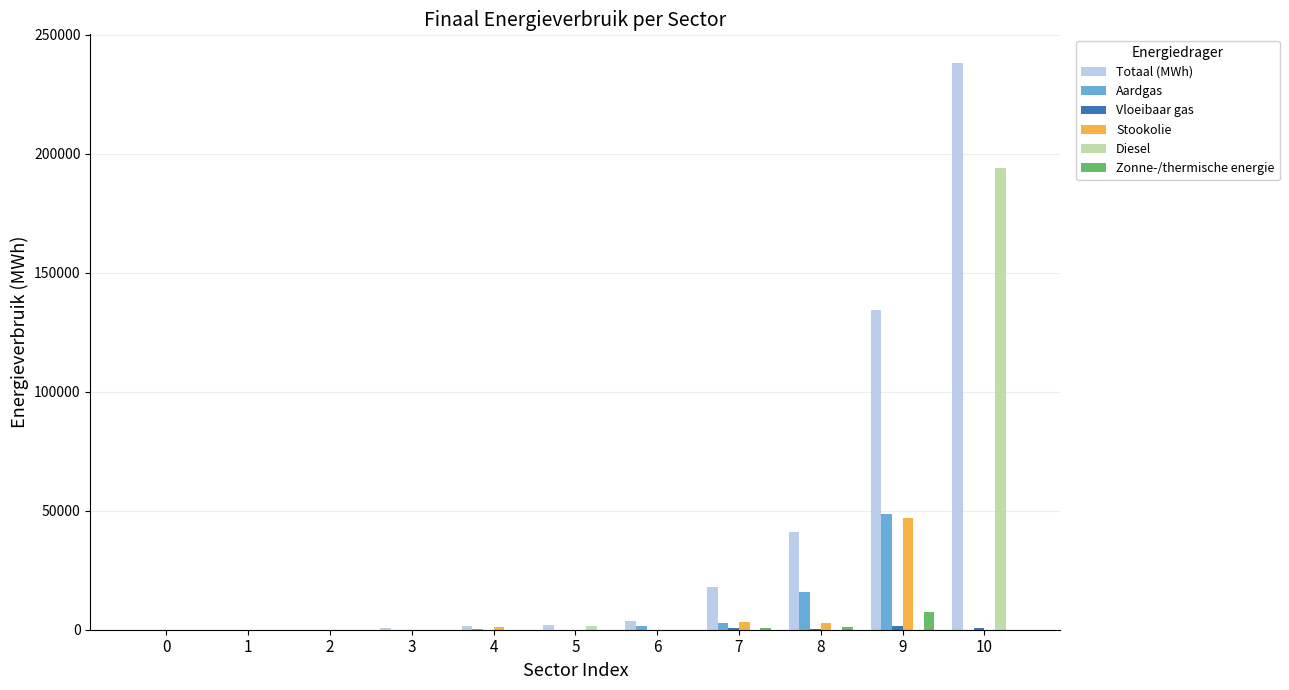

How many data points does each series have?

11